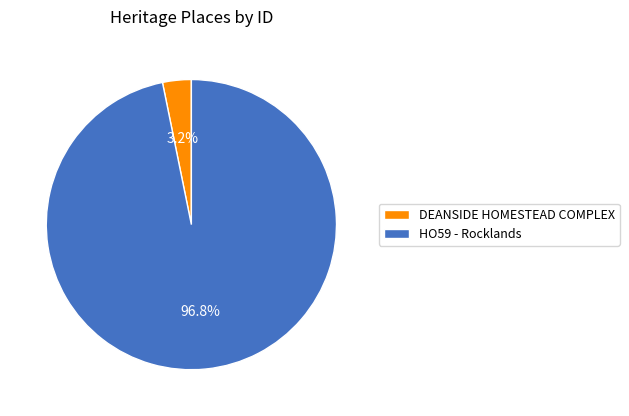

What percentage do DEANSIDE HOMESTEAD COMPLEX and HO59 - Rocklands together represent?

100.0%